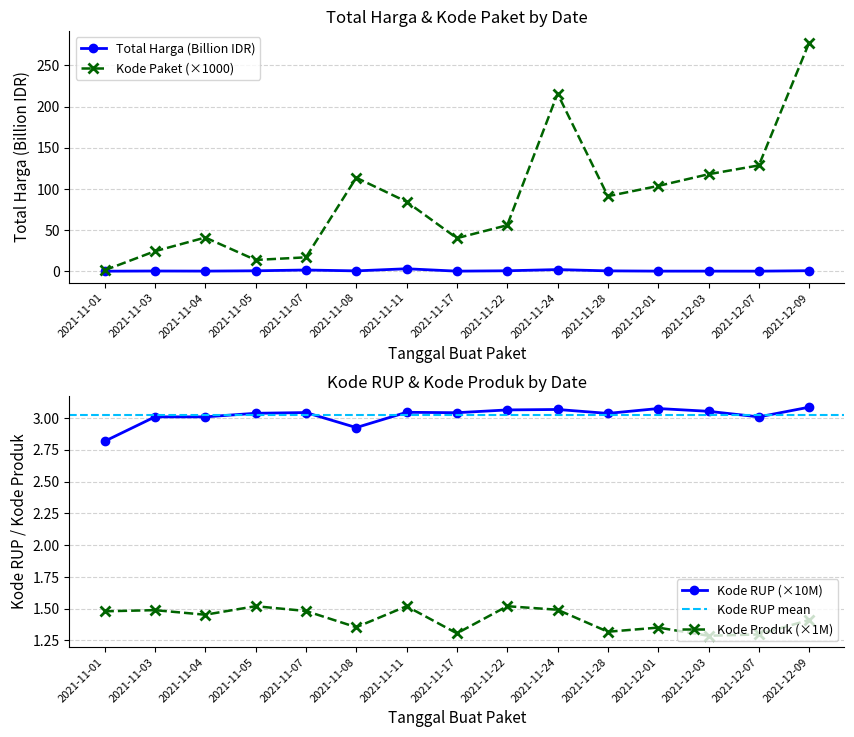

At which label is Kode Paket (×1000) closest to 139?

2021-12-07